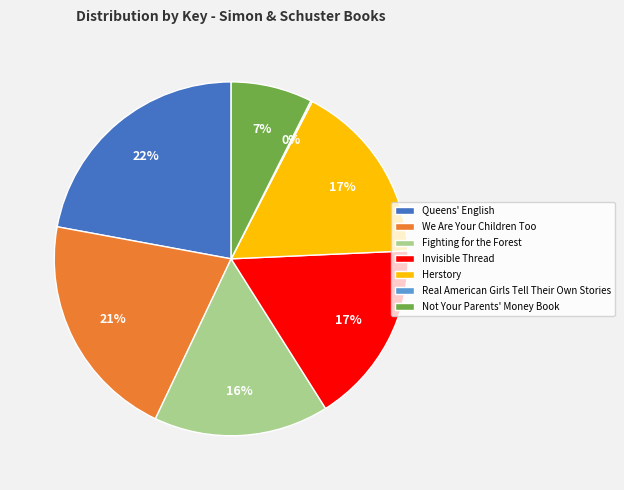

Does Queens' English represent more than half of the total?

No